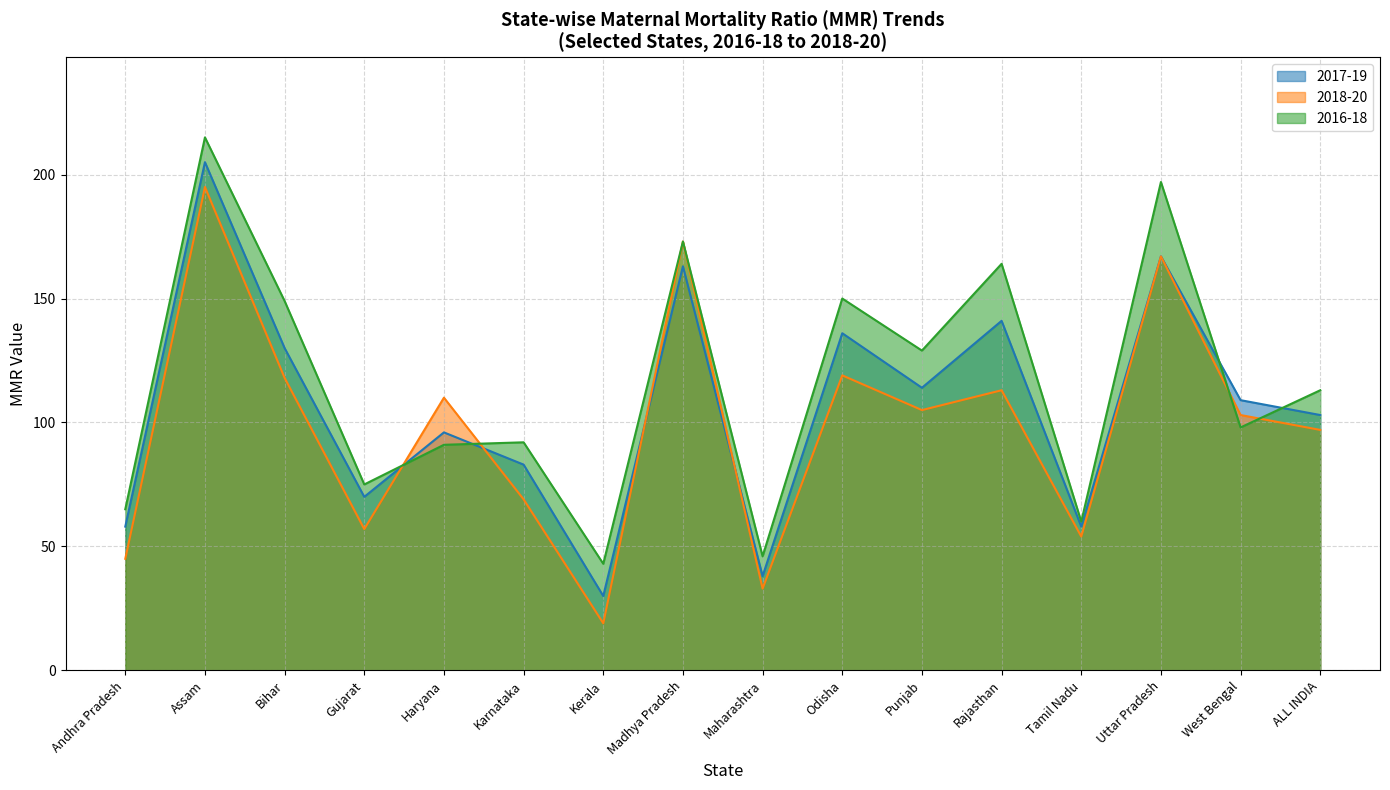

How many series are shown in this chart?

3